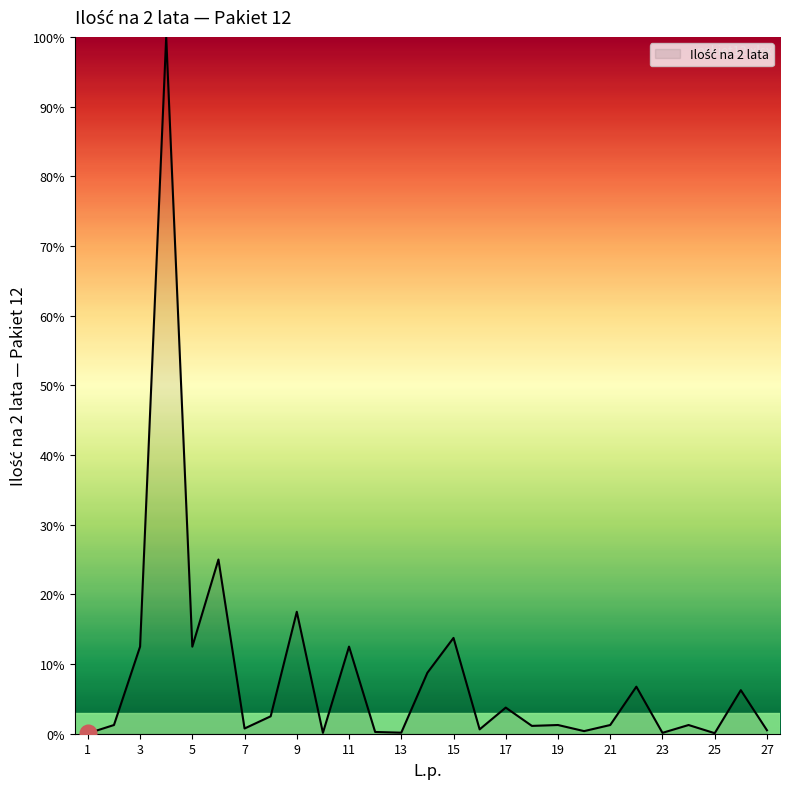

What is the greatest value displayed?

100.0